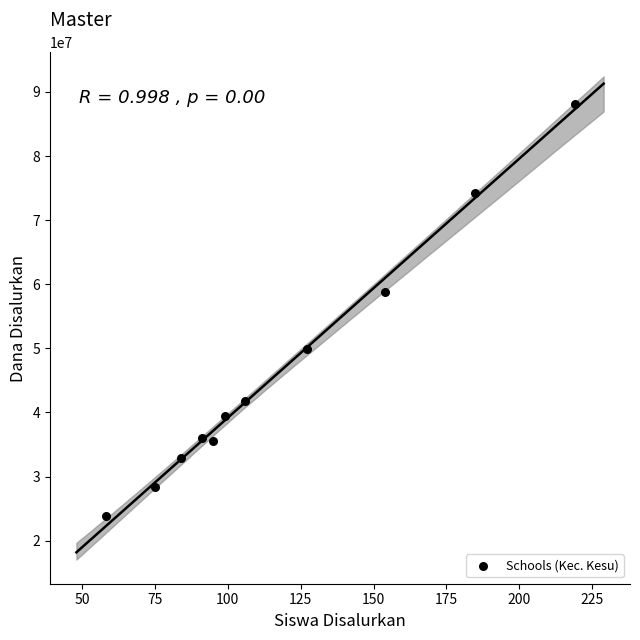

What is the range of X values (max minus min)?

161